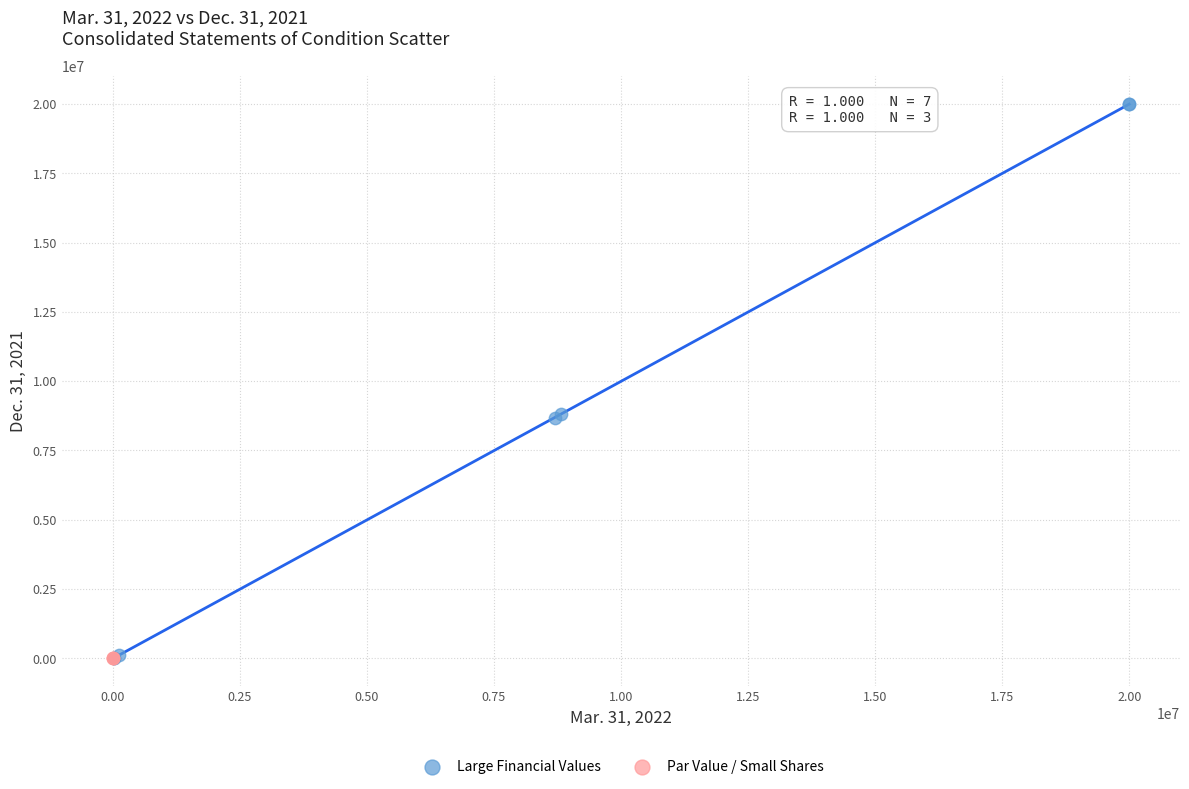

Which series reaches the maximum Y coordinate?

Large Financial Values